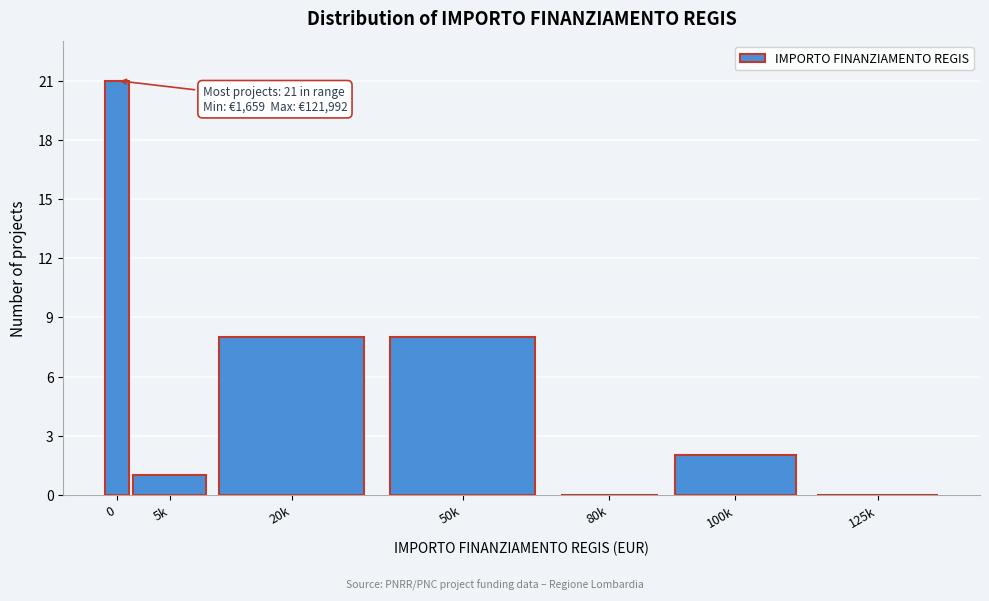

Reading left to right, list all the values displayed in this chart.

0=21	5k=1	20k=8	50k=8	80k=0	100k=2	125k=0